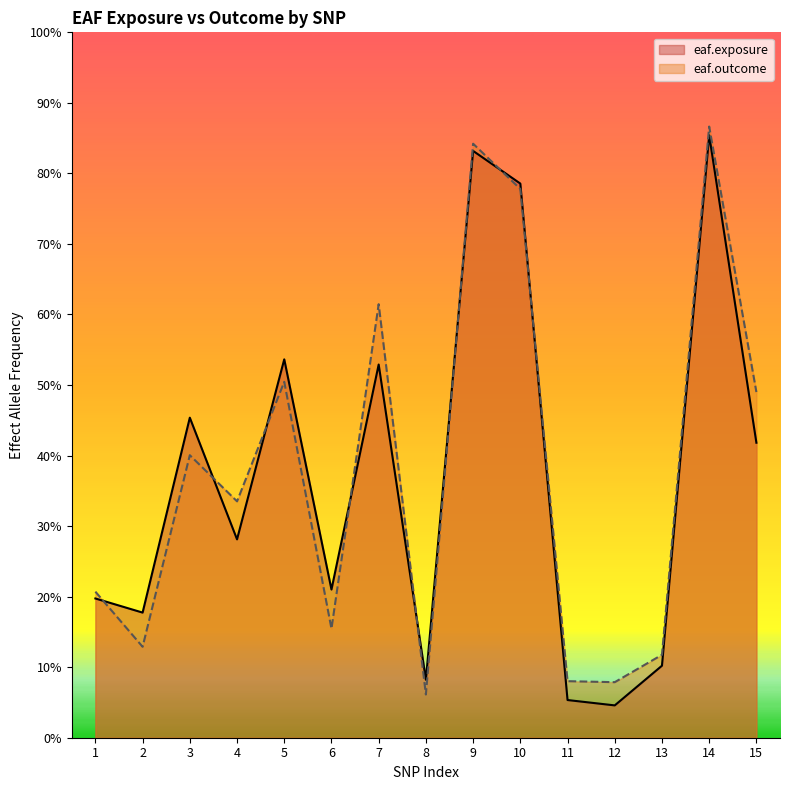

Read the eaf.outcome value at 4.

0.3